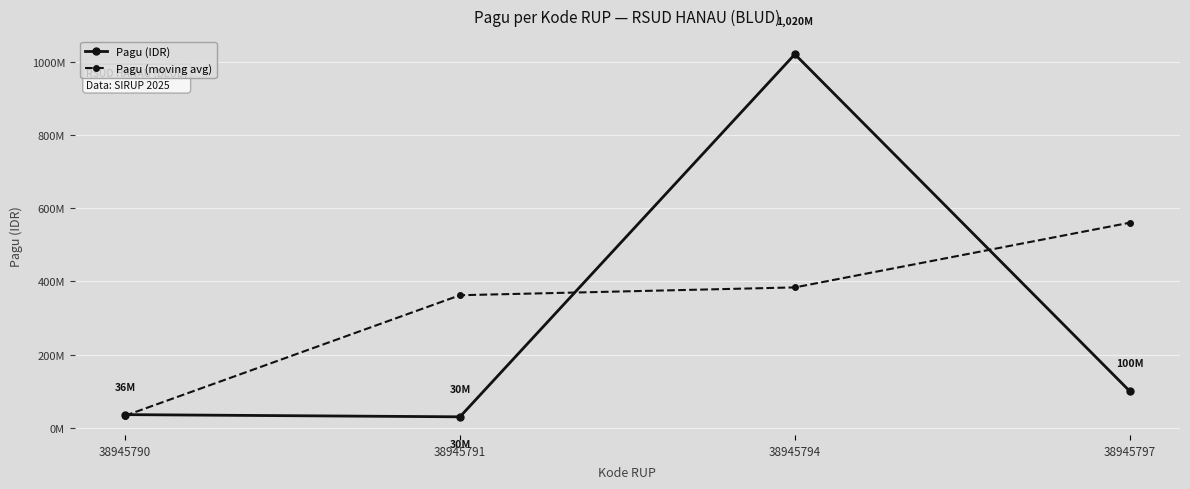

What is the difference between the second highest and minimum values in the Pagu (moving avg) series?

350333333.3